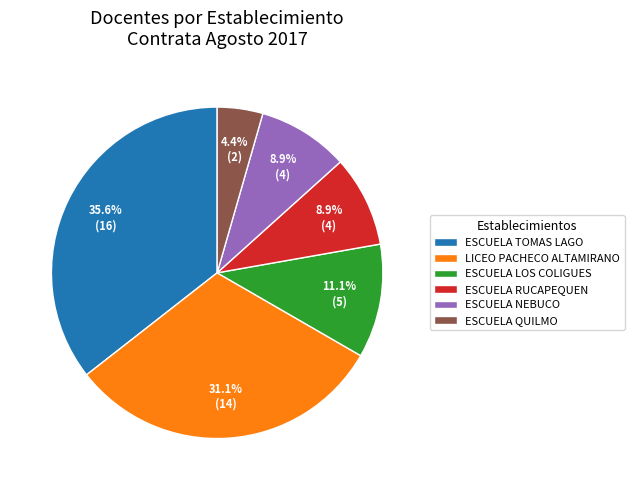

Do ESCUELA LOS COLIGUES and ESCUELA QUILMO together represent more than half of the pie?

No